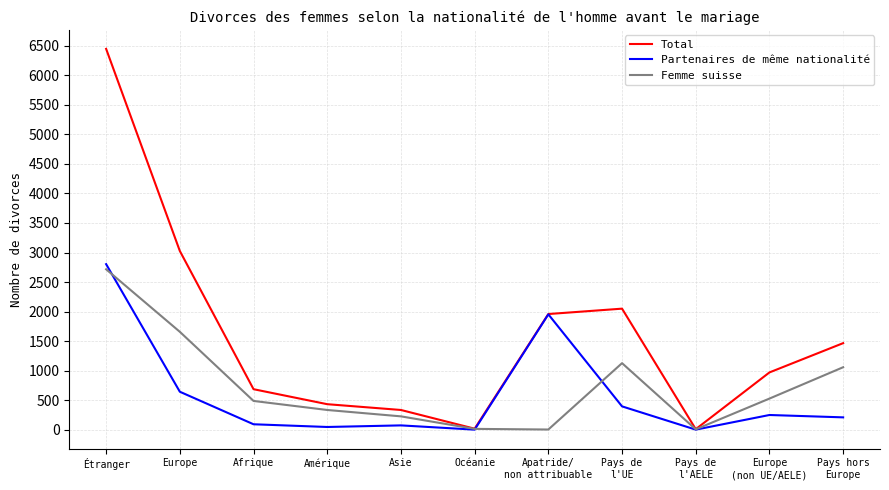

At how many categories does at least one series exceed 1406?

5